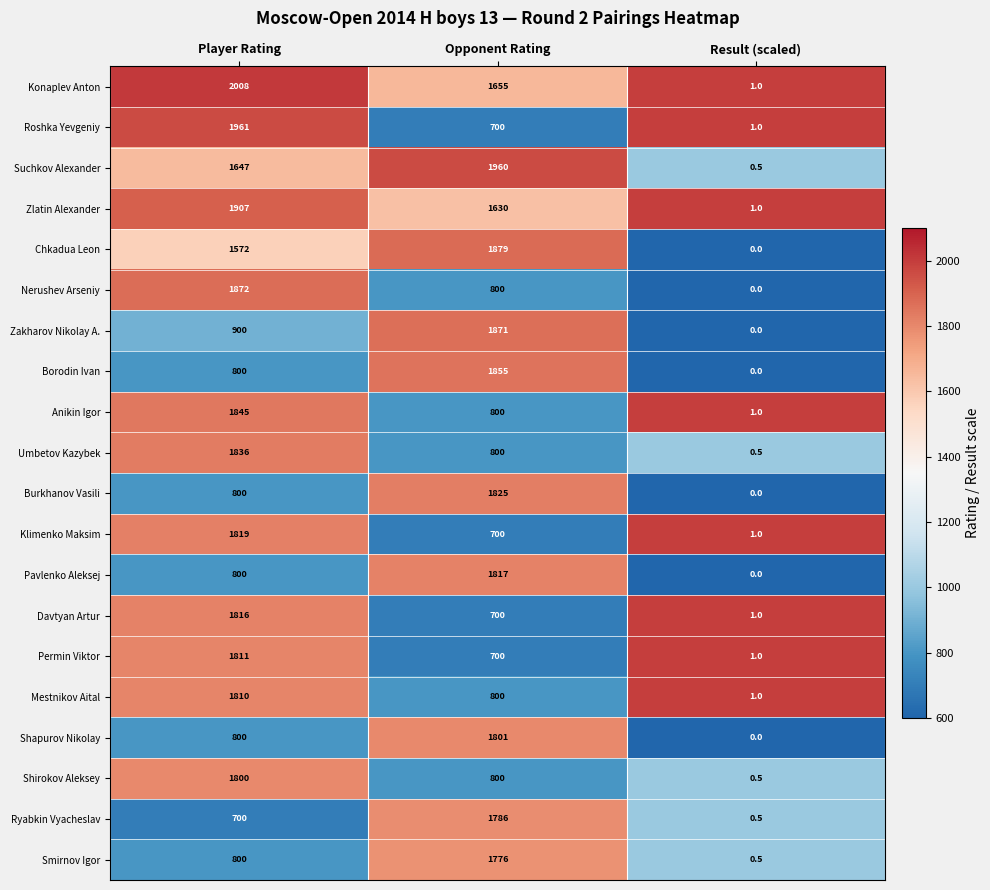

What is the sum of the Permin Viktor values at Player Rating and Result (scaled)?

1812.0